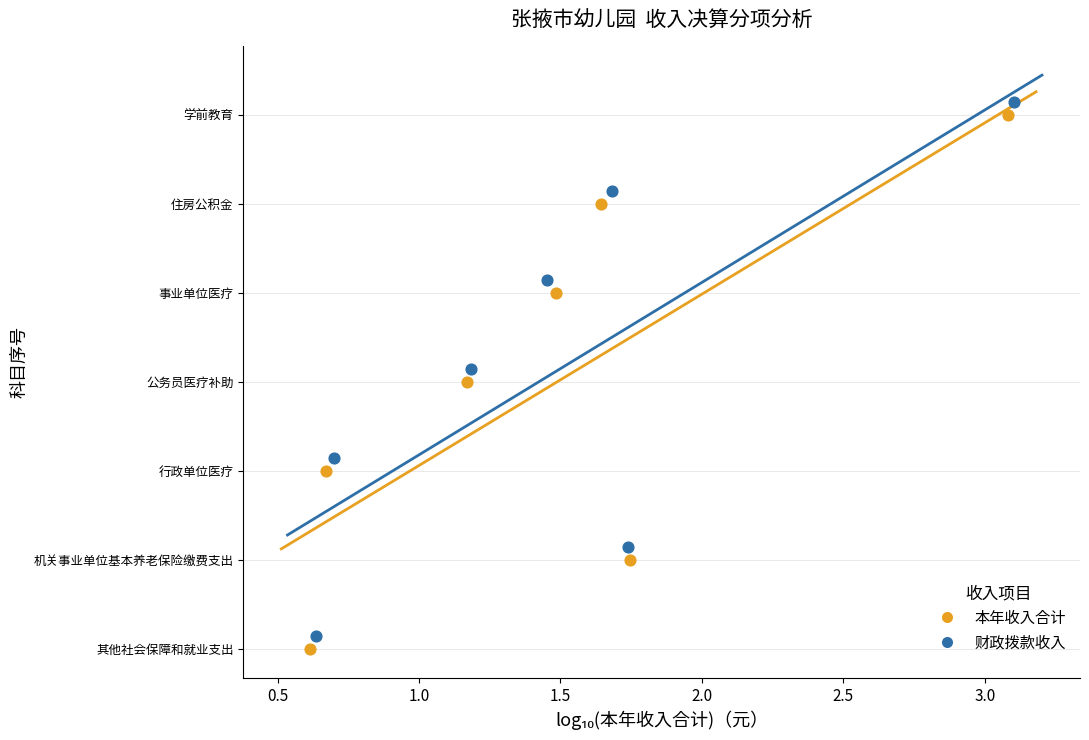

Which series contains the highest Y value?

财政拨款收入